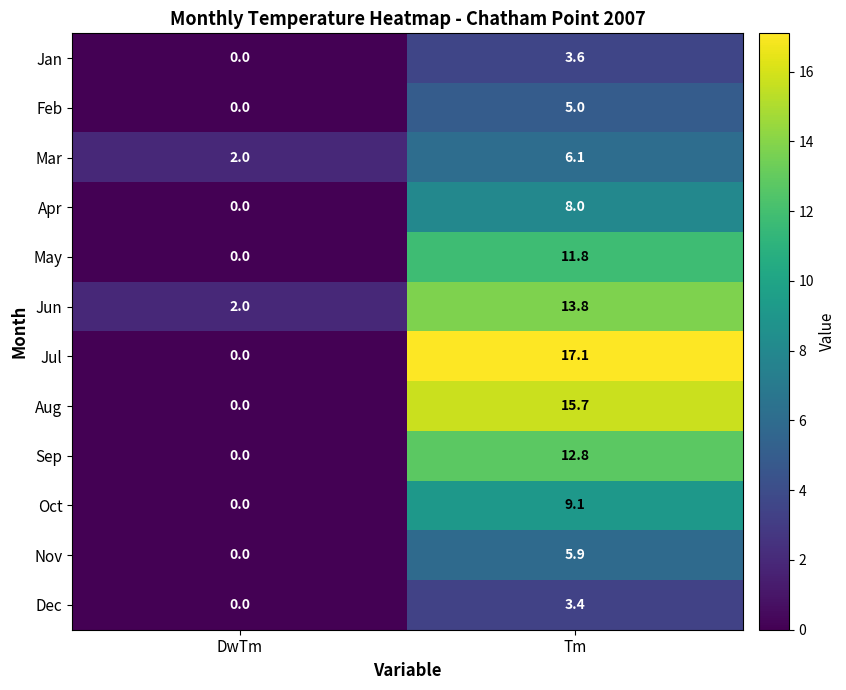

At how many categories does at least one series exceed 3?

1